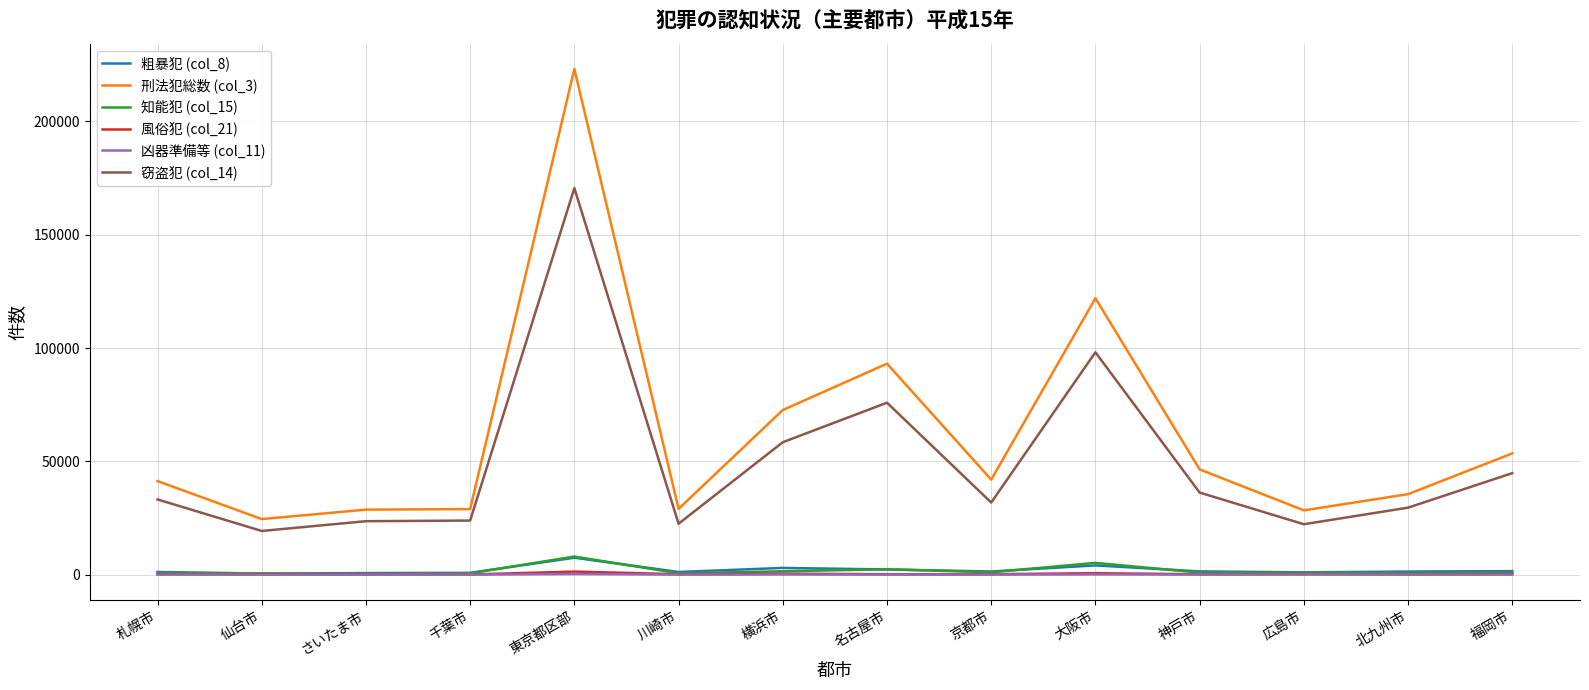

At which category is the sum across all series the highest?

東京都区部